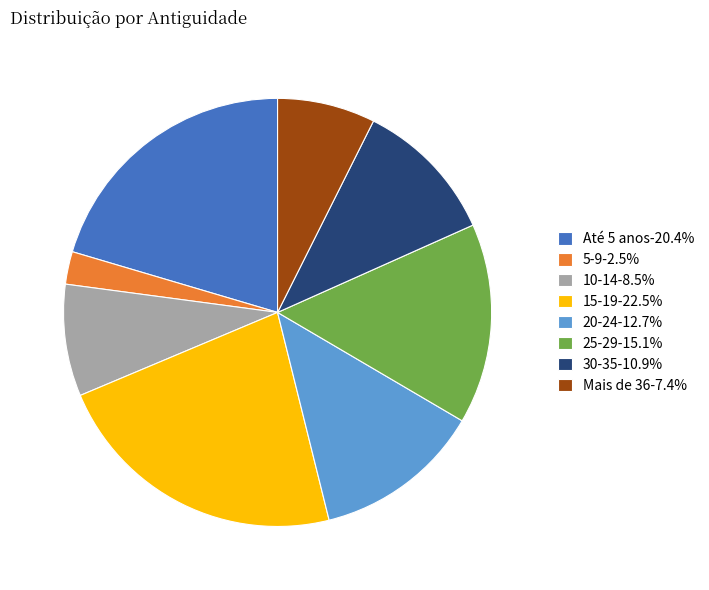

True or false: 30-35 accounts for 11% of the total.

True